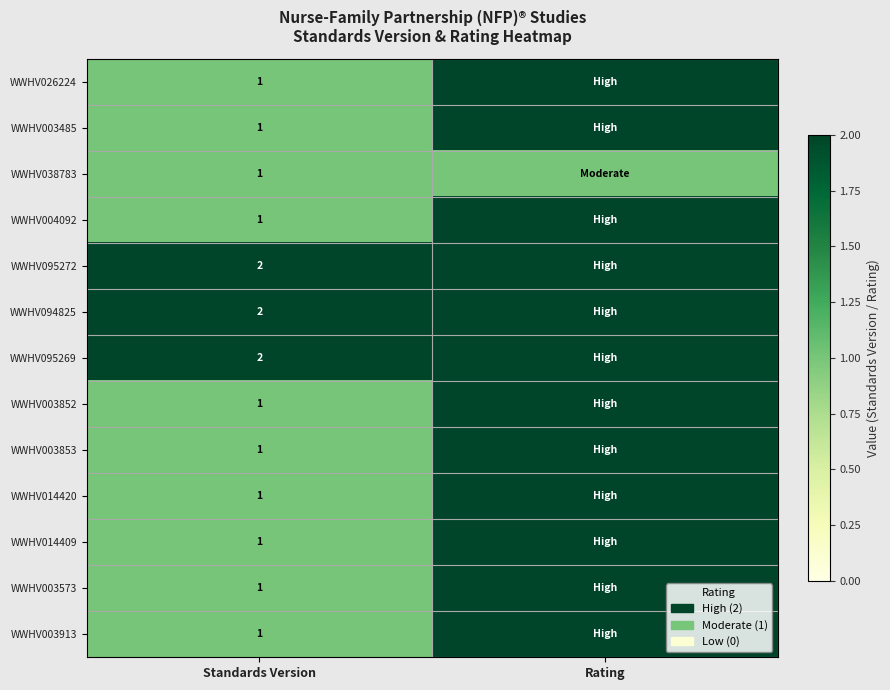

What is the total value across all series at Standards Version?

16